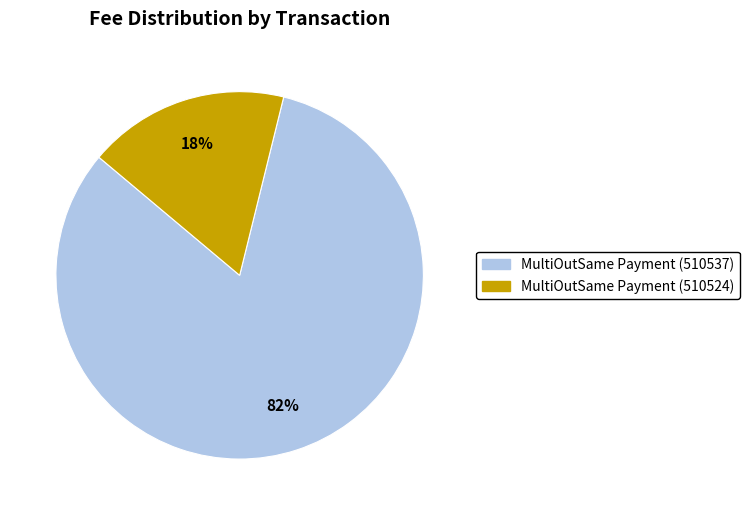

To the nearest percent, what is the average slice percentage?

50%